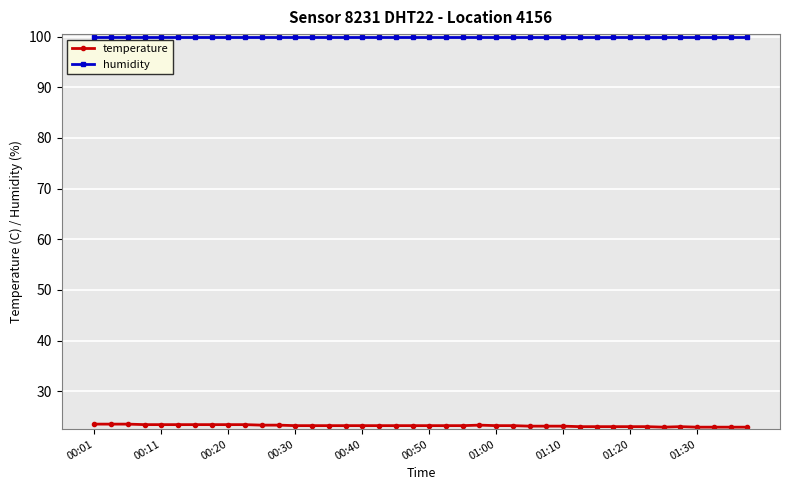

List the series in order of their overall mean, highest first.

humidity, temperature